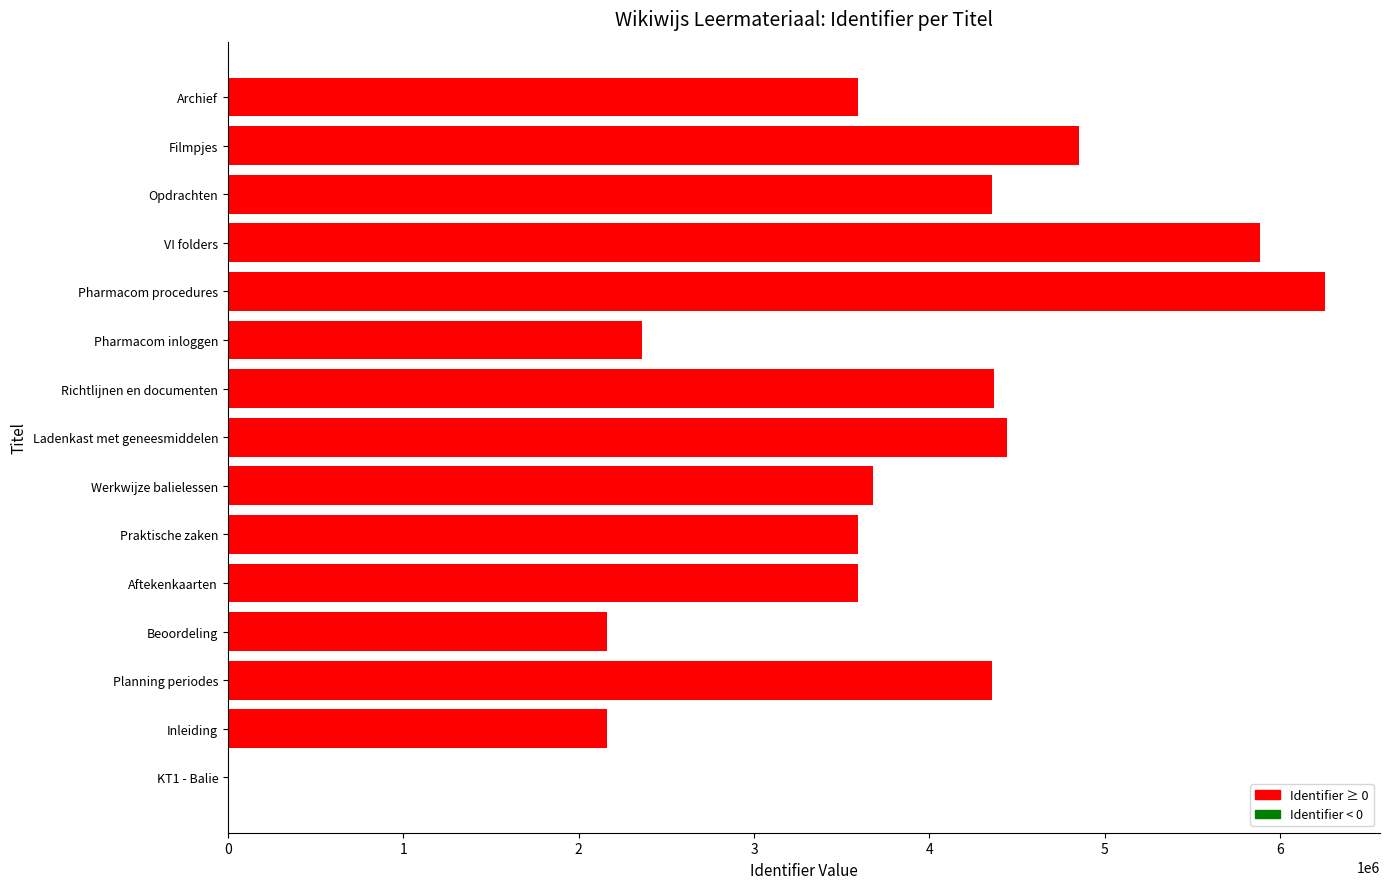

What is the change in value from Beoordeling to VI folders?

+3722316